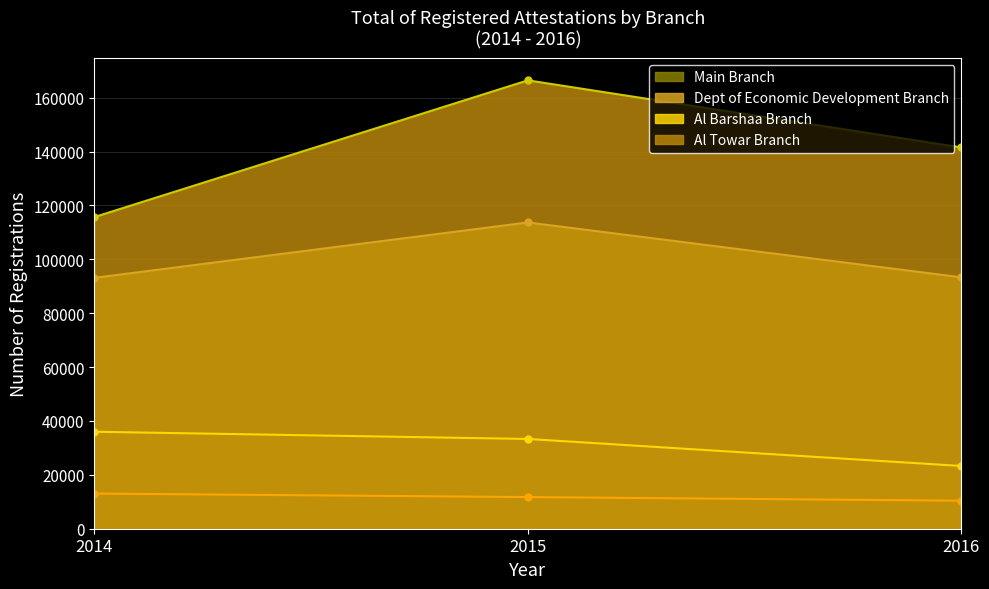

How many values in the Main Branch series are below 11745?

1